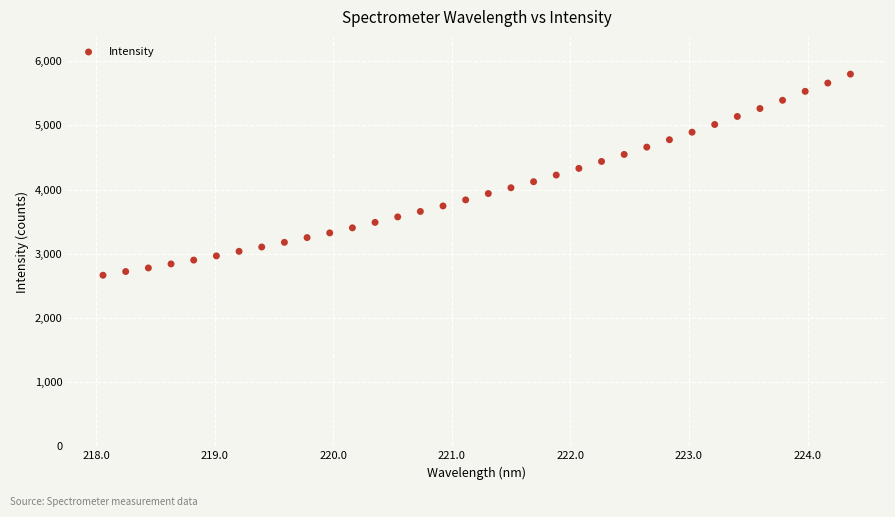

What is the range of Y values (max minus min)?

3132.8